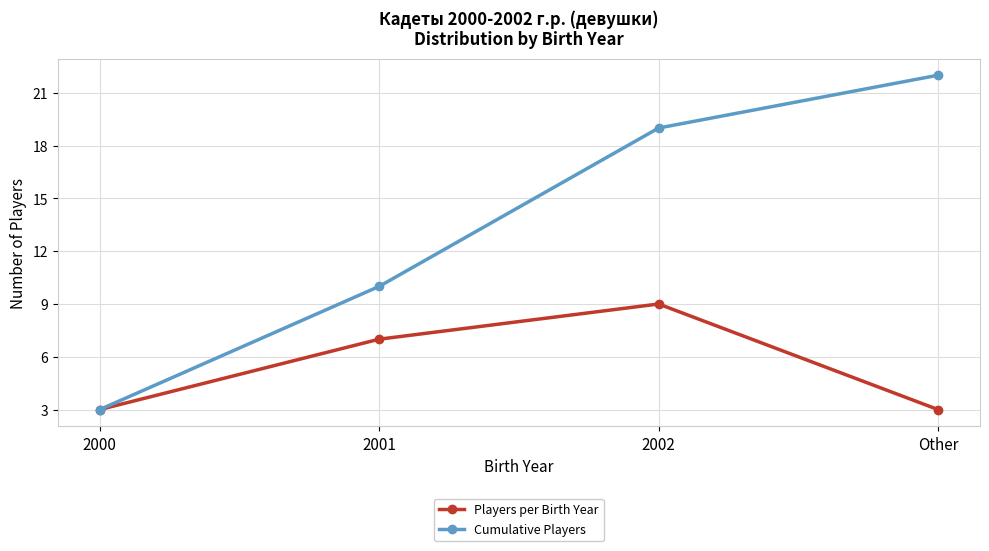

Does the chart have visible grid lines?

Yes